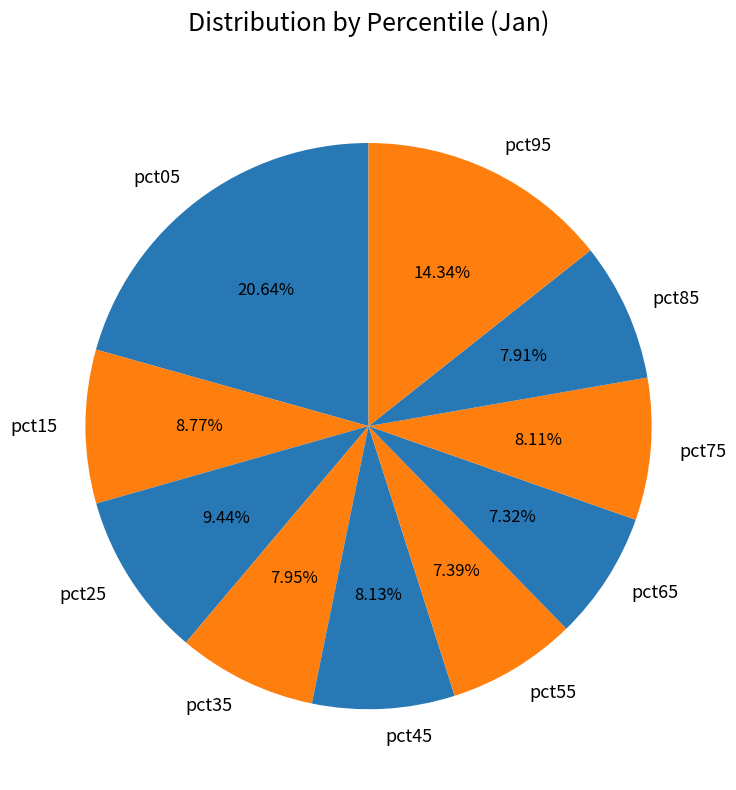

How much of the chart is everything except pct75?

91.9%